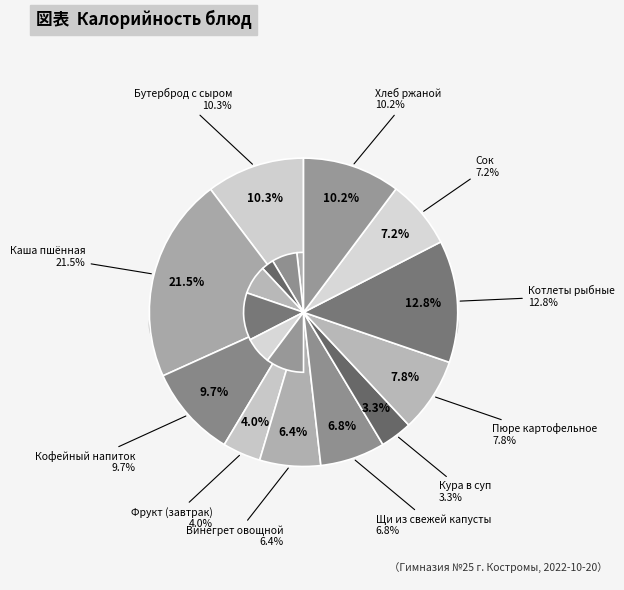

What is the smallest slice in the pie chart?

Кура в суп